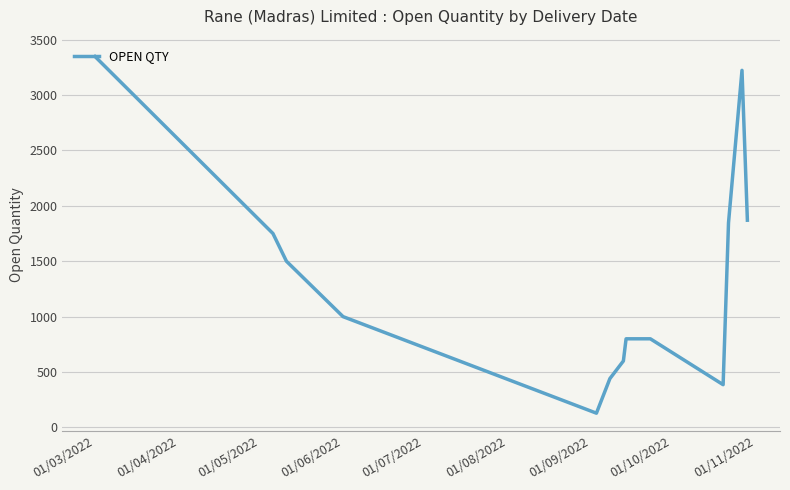

What is the greatest value displayed?

3347